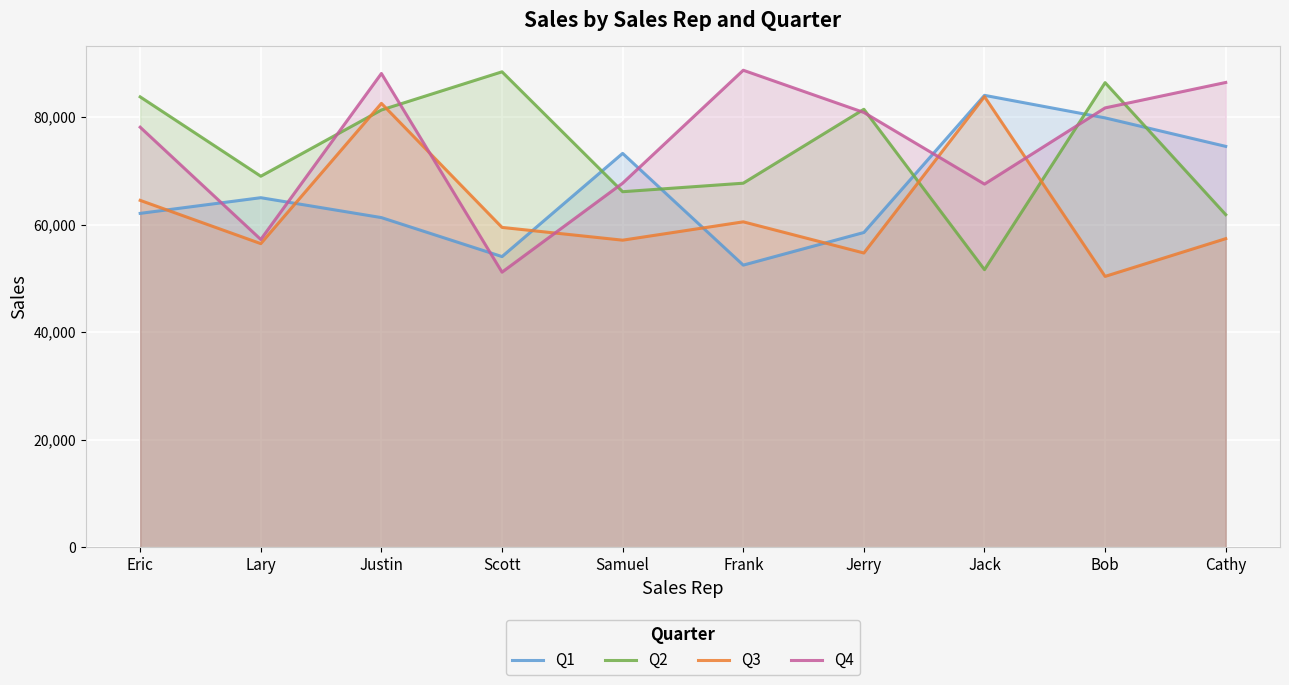

Does the chart display data point markers on the line(s)?

No